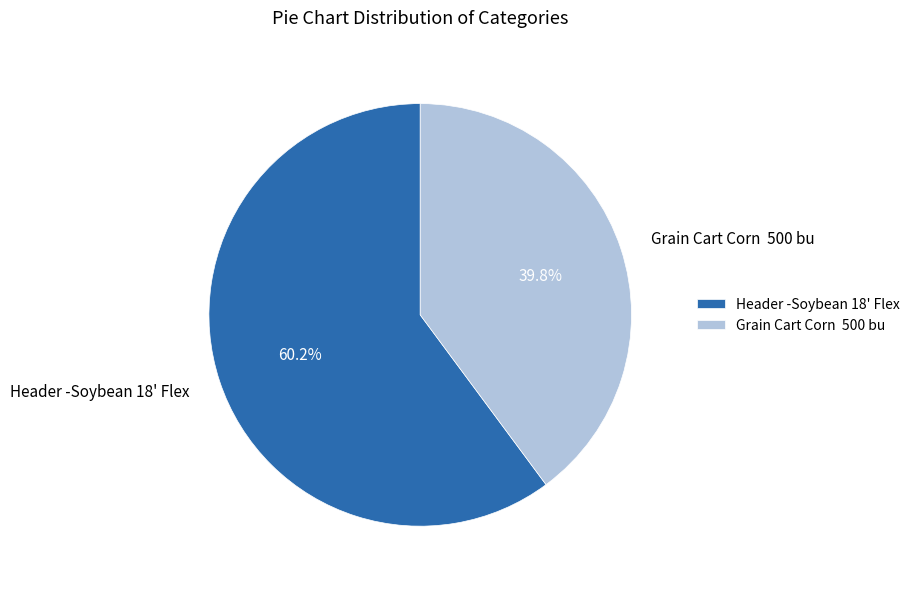

Is Grain Cart Corn 500 bu the majority of the pie?

No